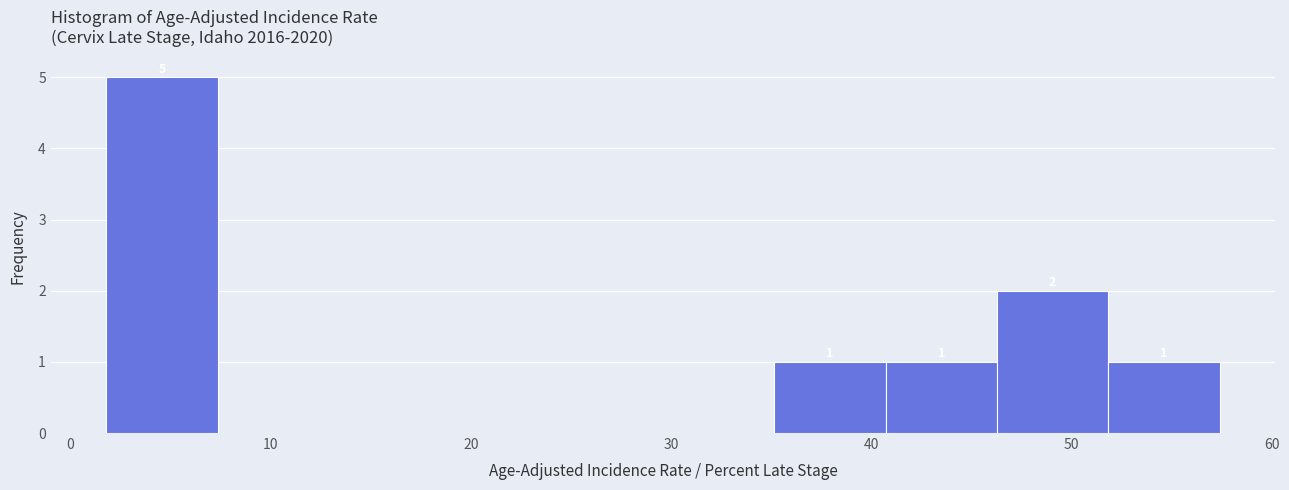

Which range on the x-axis has the tallest bar?

2 to 7